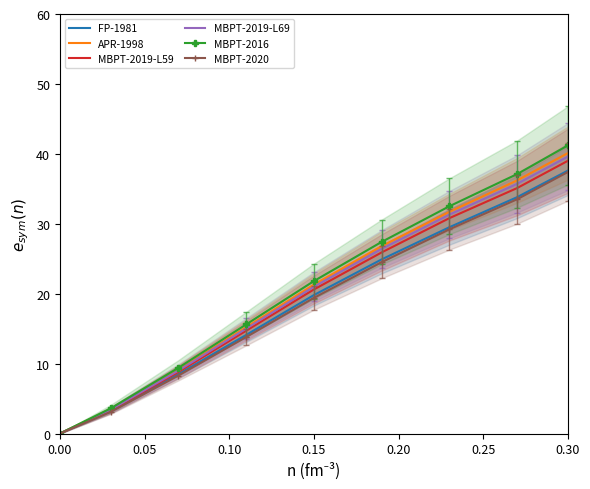

True or false: MBPT-2019-L59 has a value of 0.0 at 0.00.

True